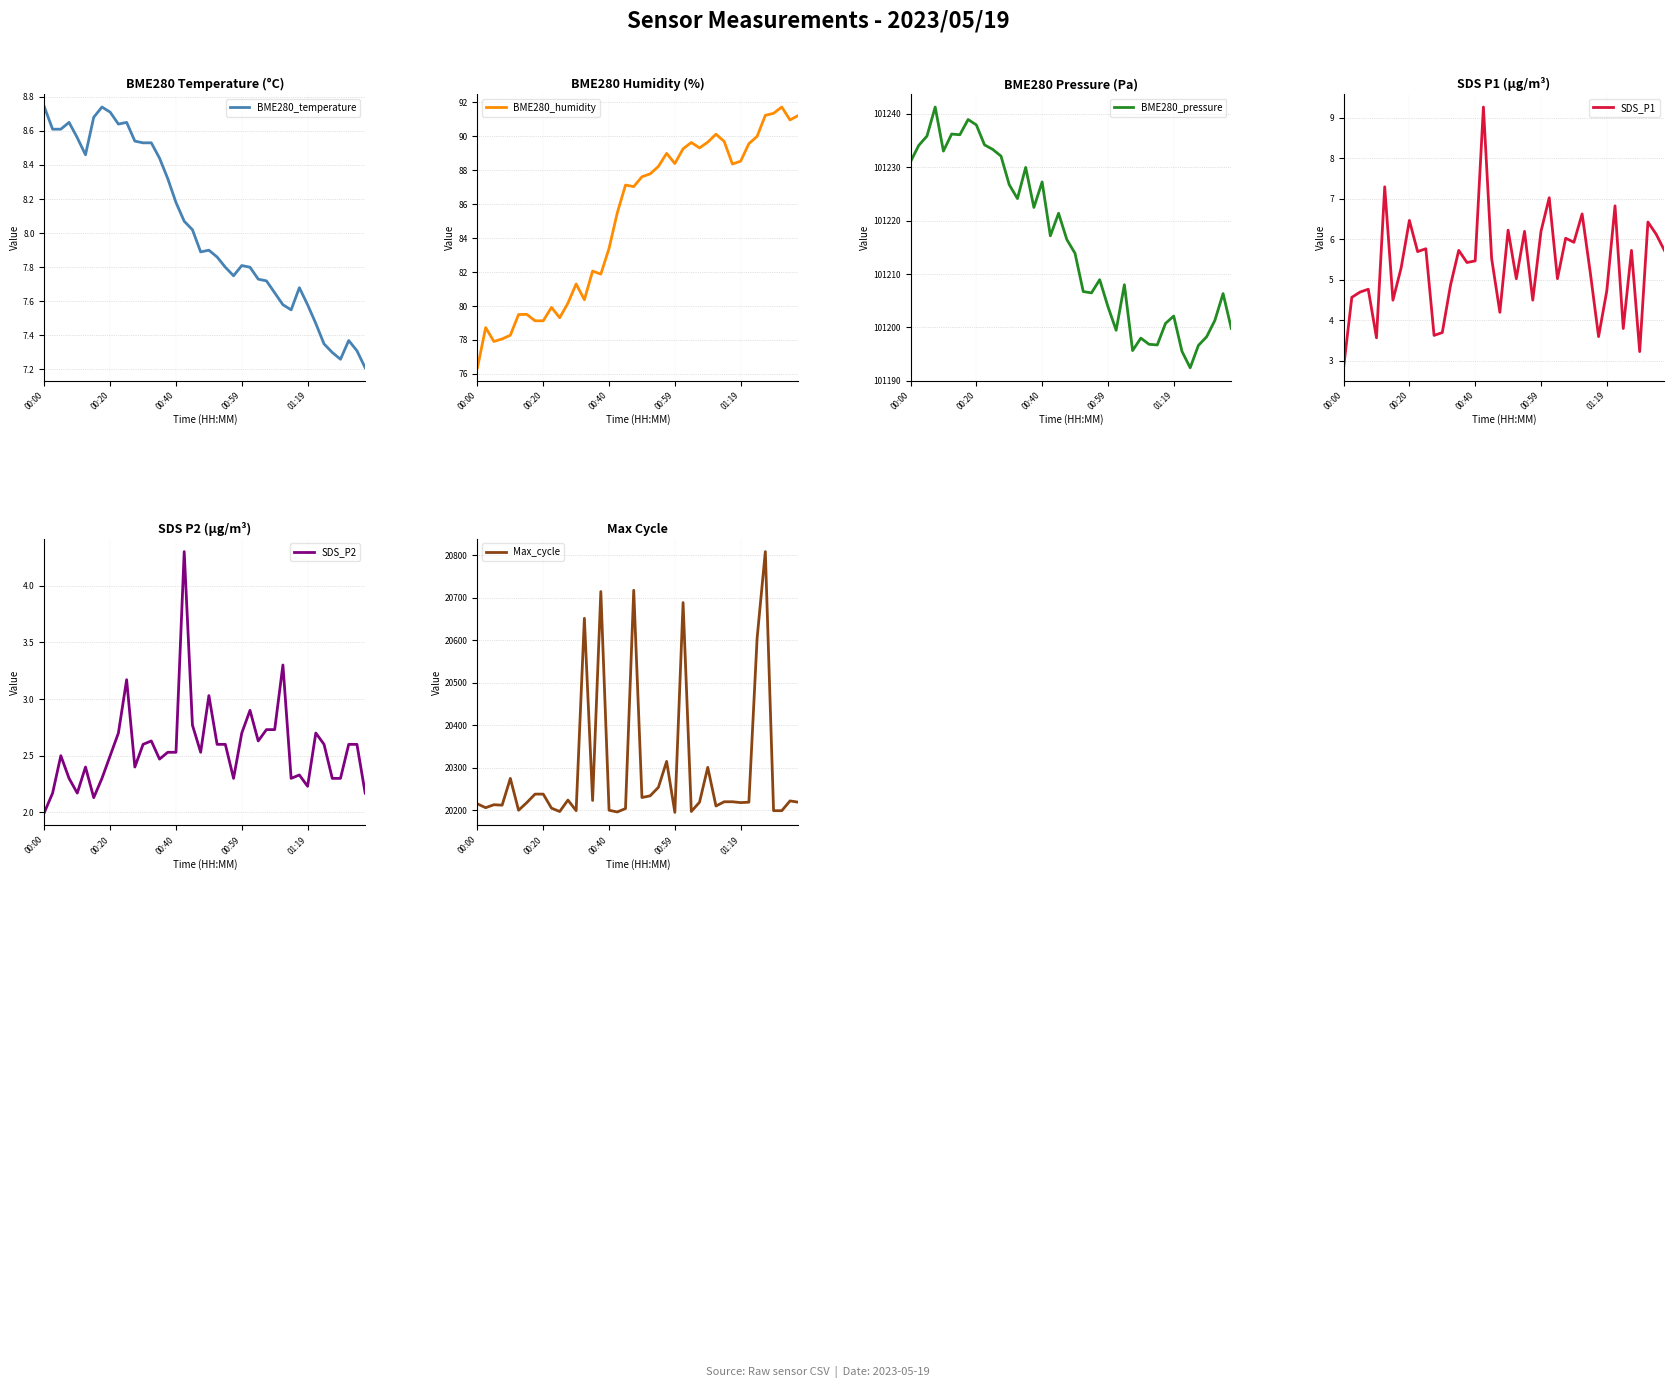

What is the highest value of the Max_cycle series?

20809